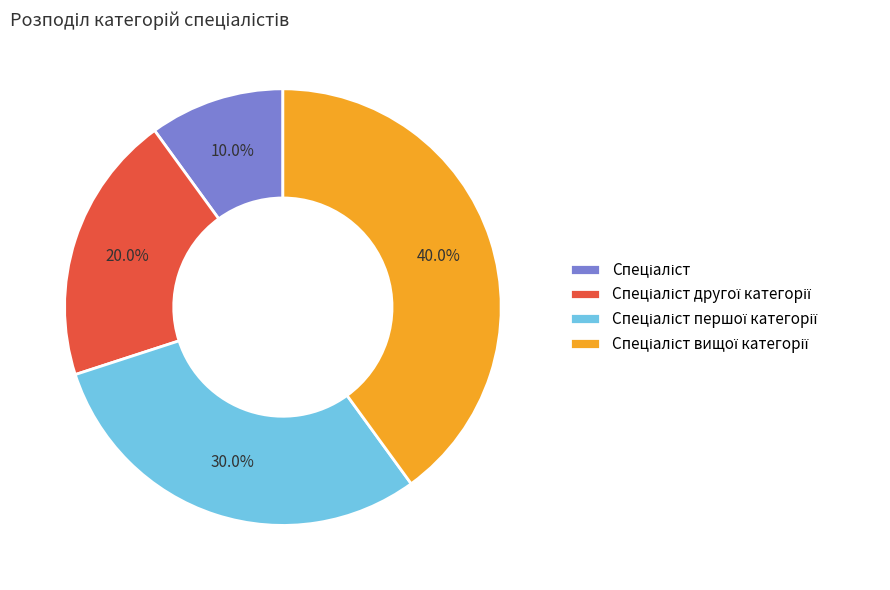

Is there any slice that represents more than half of the pie?

No